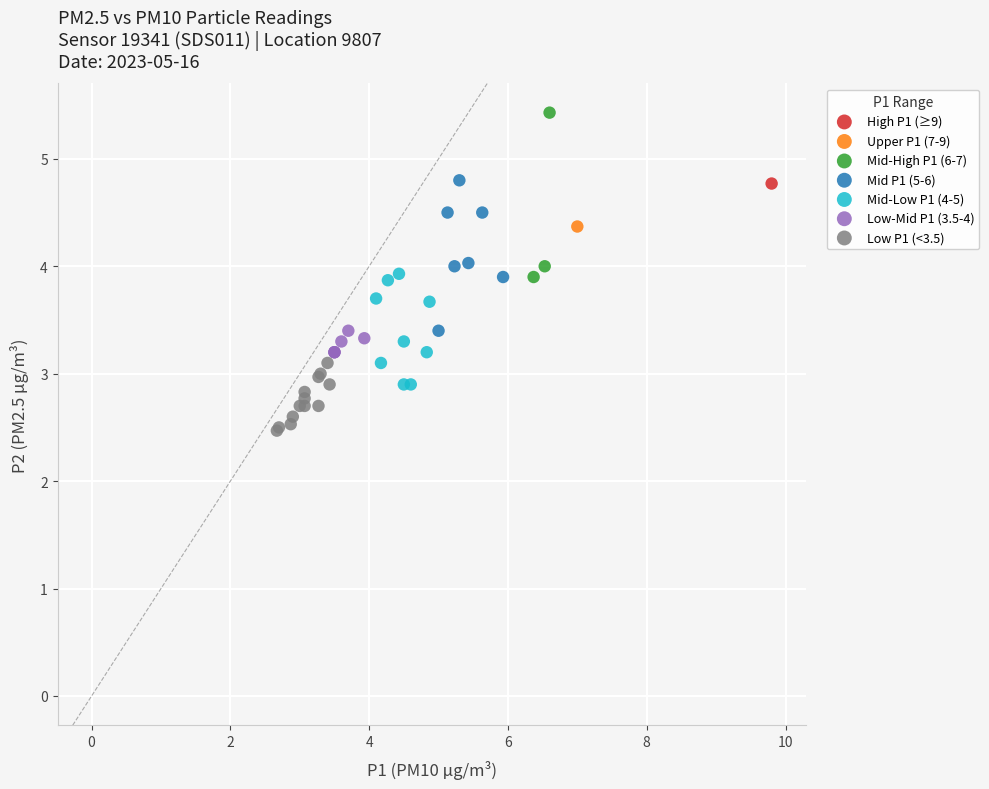

Which series reaches the maximum Y coordinate?

Mid-High P1 (6-7)